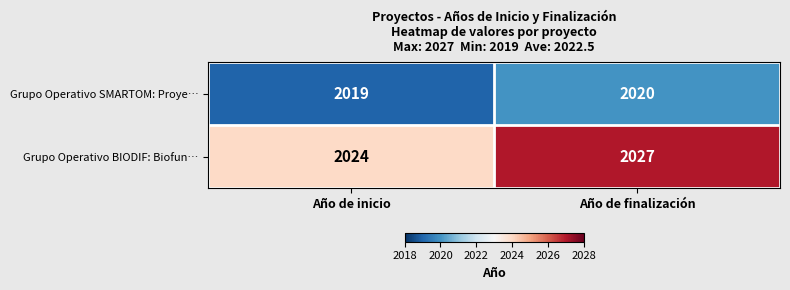

Which series has the largest range (max minus min)?

Grupo Operativo BIODIF: Biofun…